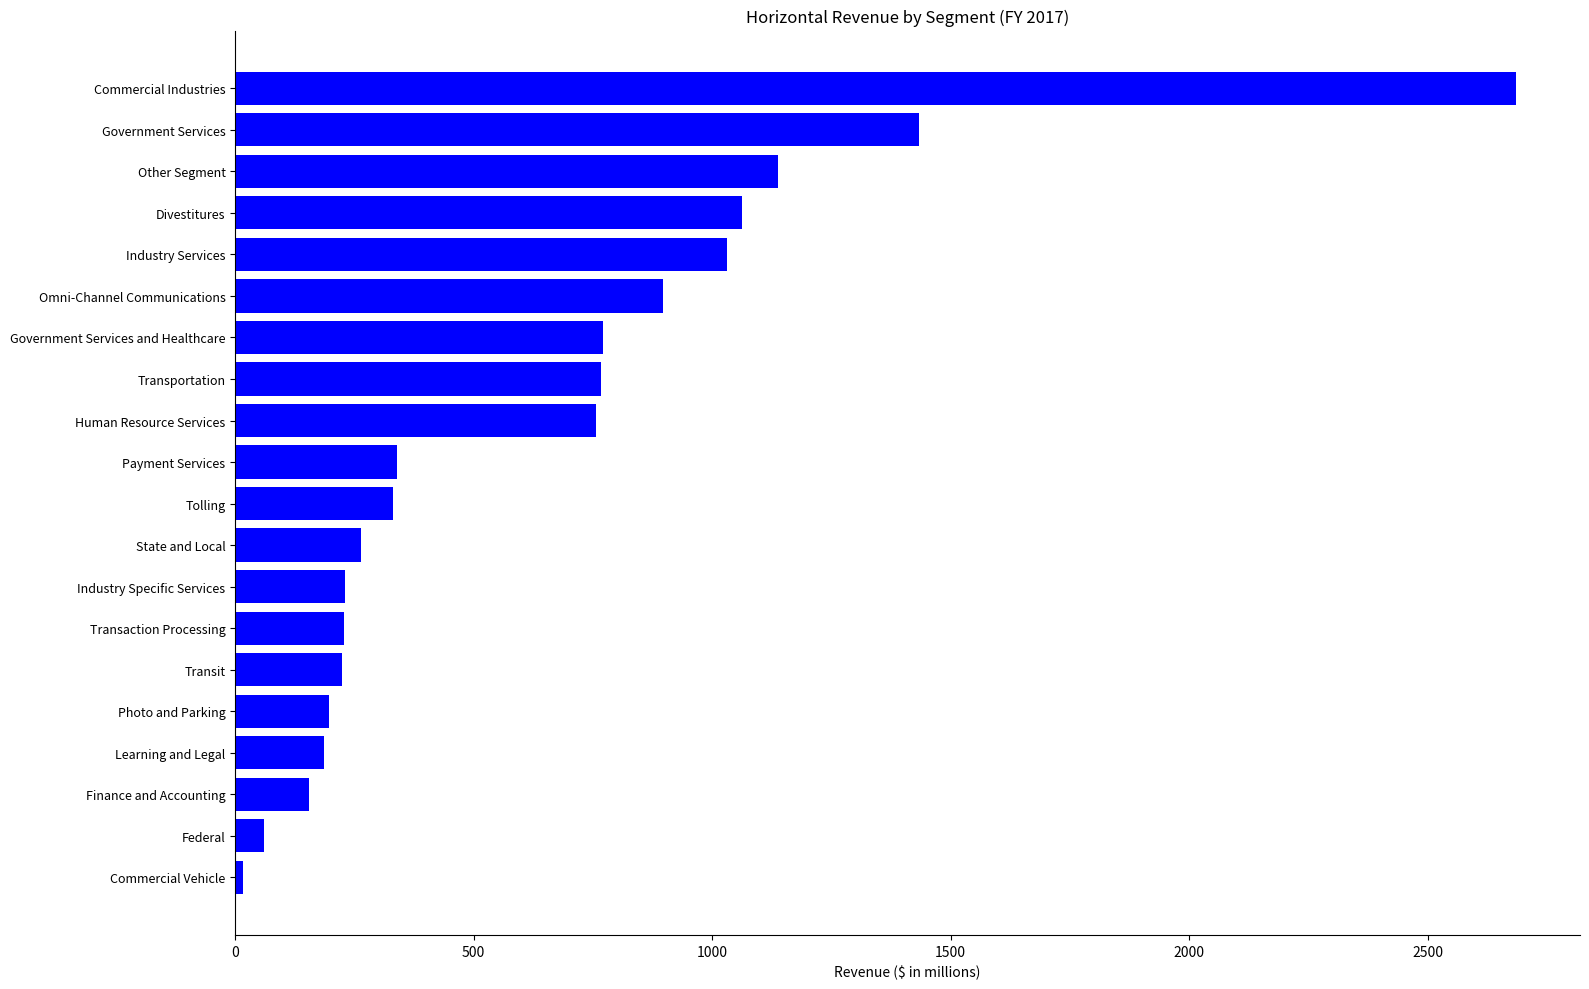

Read the value at Learning and Legal.

186